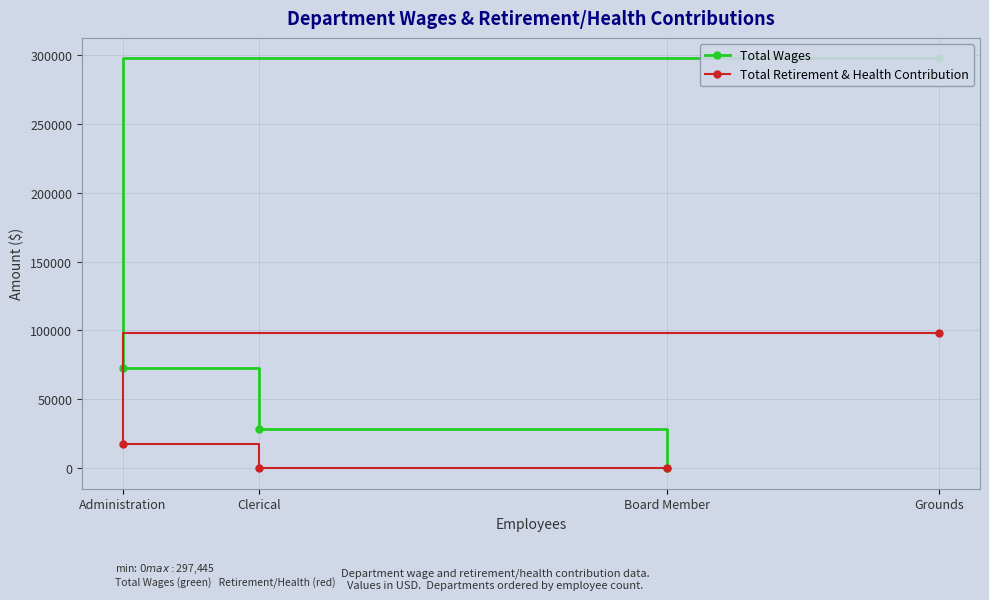

What is the total value across all series at Clerical?

28365